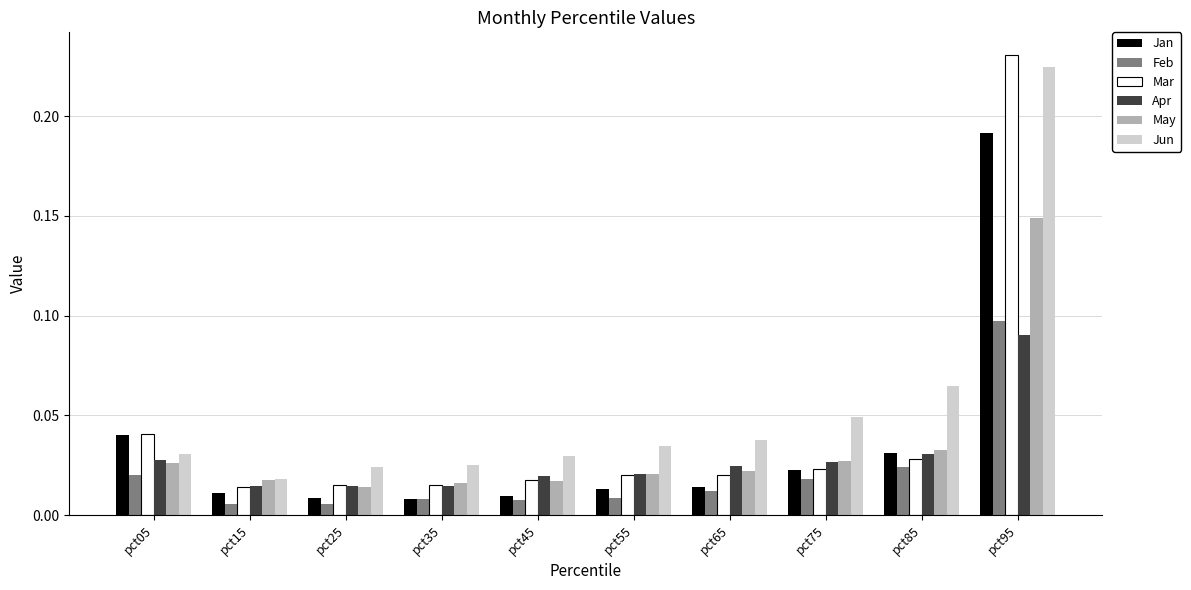

At how many categories does at least one series exceed 0?

10